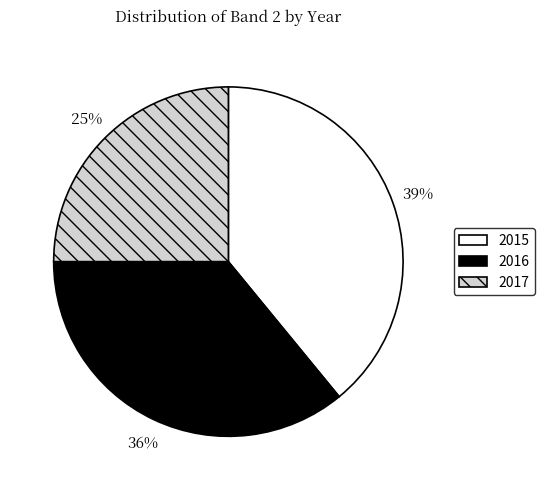

What is the smallest slice in the pie chart?

2017